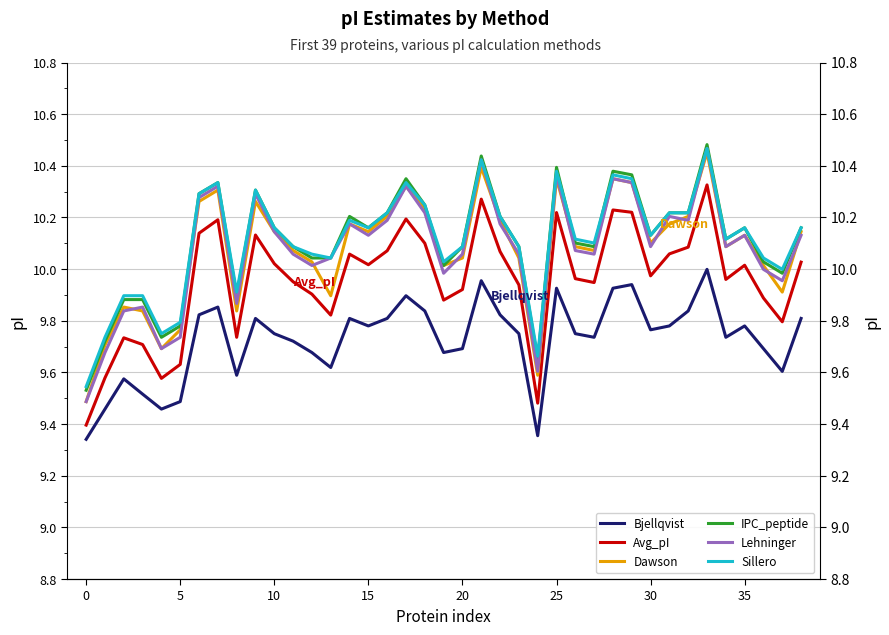

What is the sum of all Dawson values?

392.9